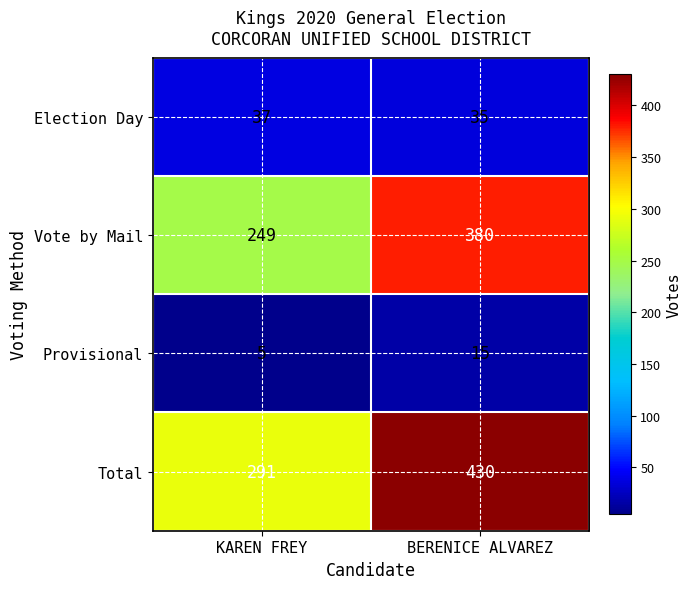

How many data points does each series have?

2